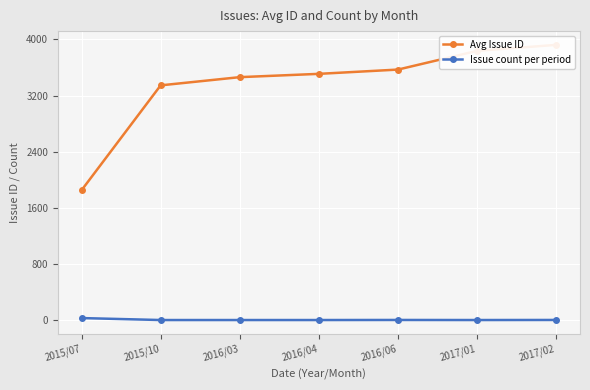

Where is Issue count per period nearest to the value 15?

2016/06